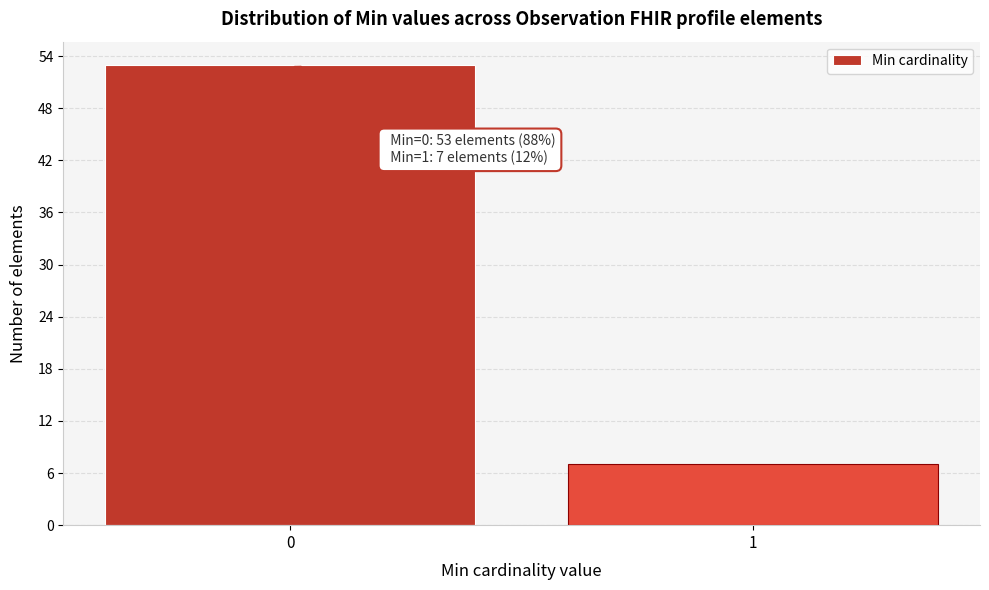

Reading left to right, what are all the values shown in this chart?

53	7